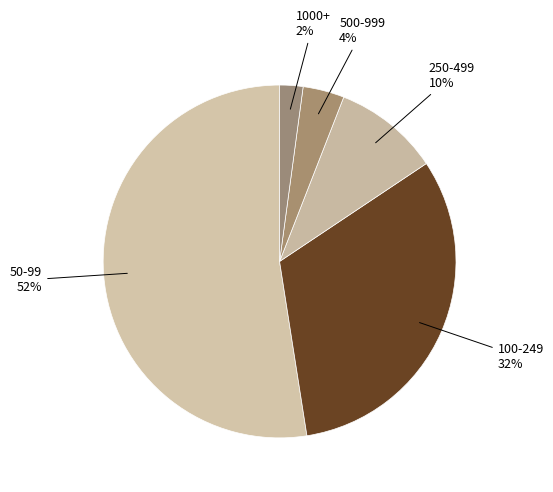

True or false: 250-499 accounts for 20% of the total.

False